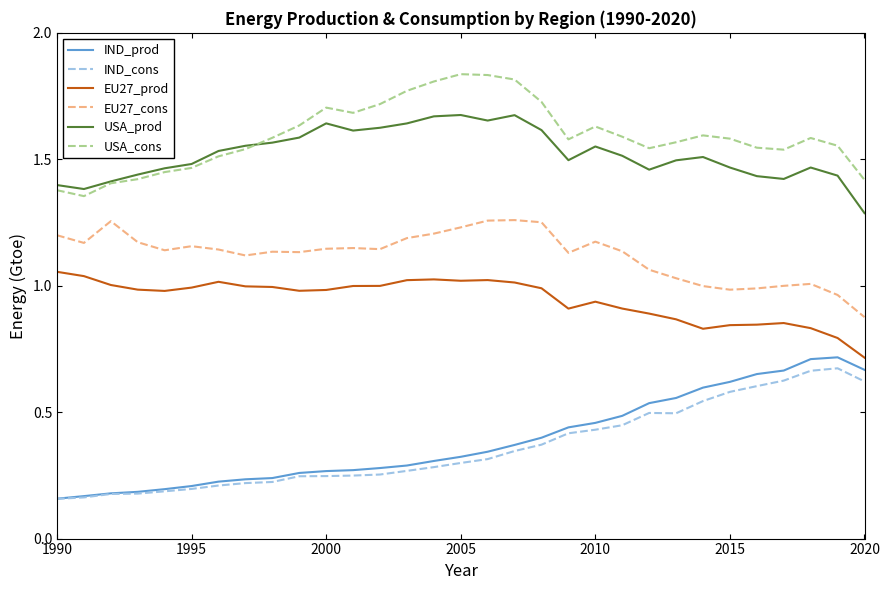

True or false: EU27_cons and EU27_prod cross at least once.

False